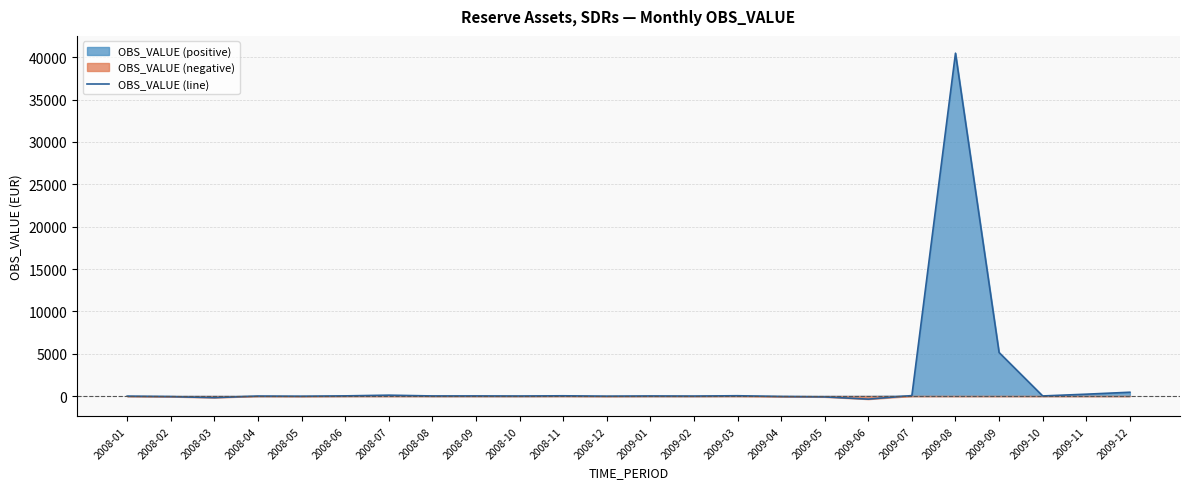

Reading right to left, transcribe all the data shown in this chart.

449.5	219.4	10.7	5140.4	40483.8	54.1	-364.4	-101.9	-57.6	36.7	-3.1	9.8	-16.7	30.4	2.9	14.1	11.0	103.0	20.4	-24.9	-1.6	-189.3	-68.7	-13.7